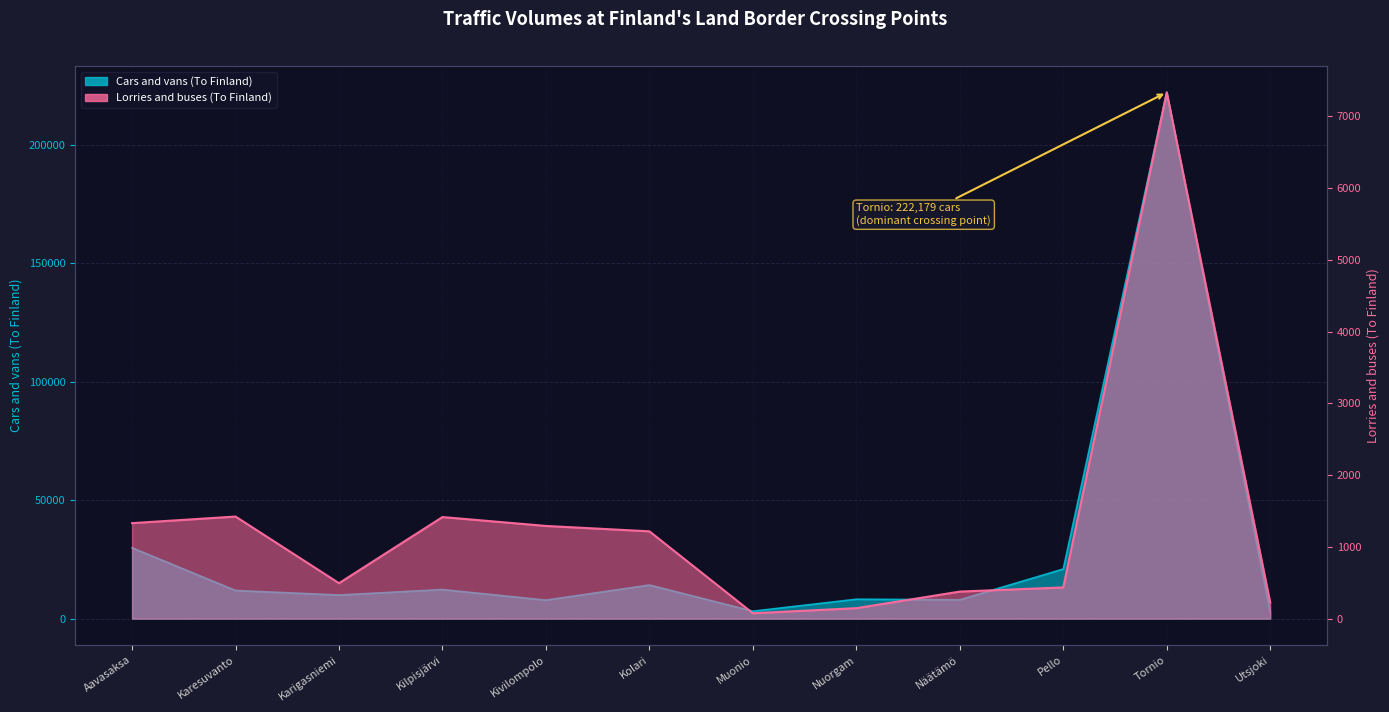

What is the value of the Cars and vans (To Finland) point at the 8th from the left?

8189